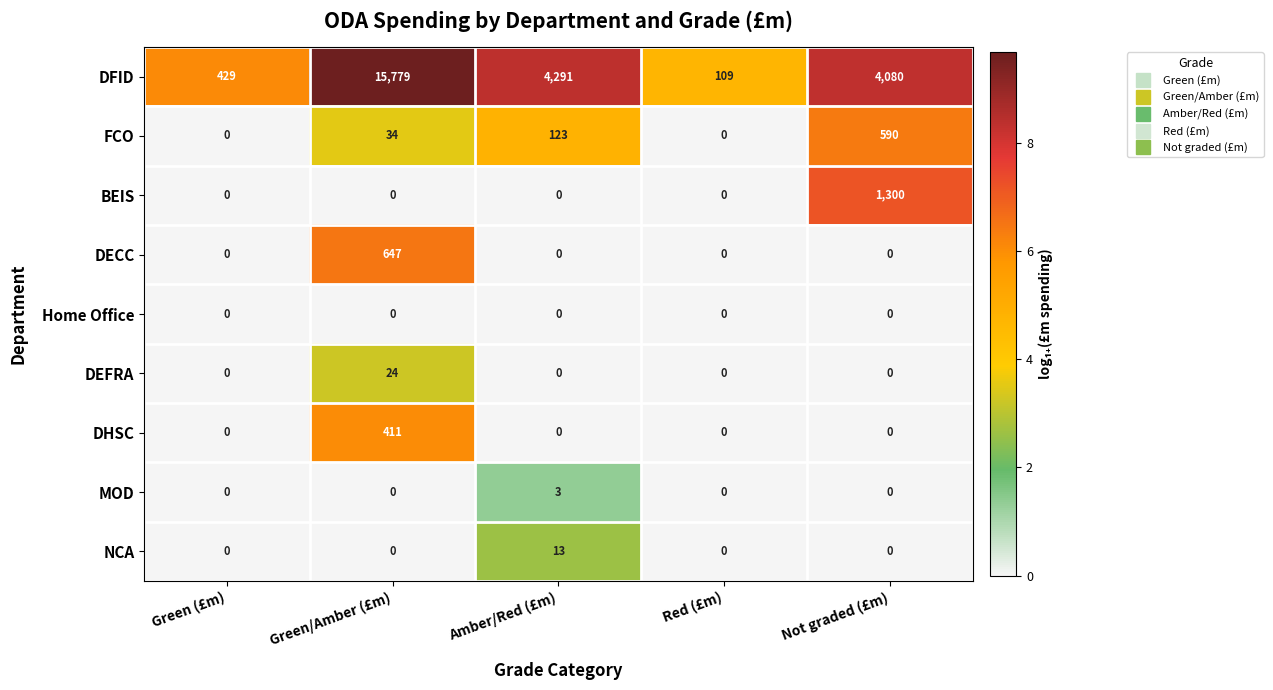

Is the value of BEIS at Green/Amber (£m) greater than the value of DECC at Green/Amber (£m)?

No